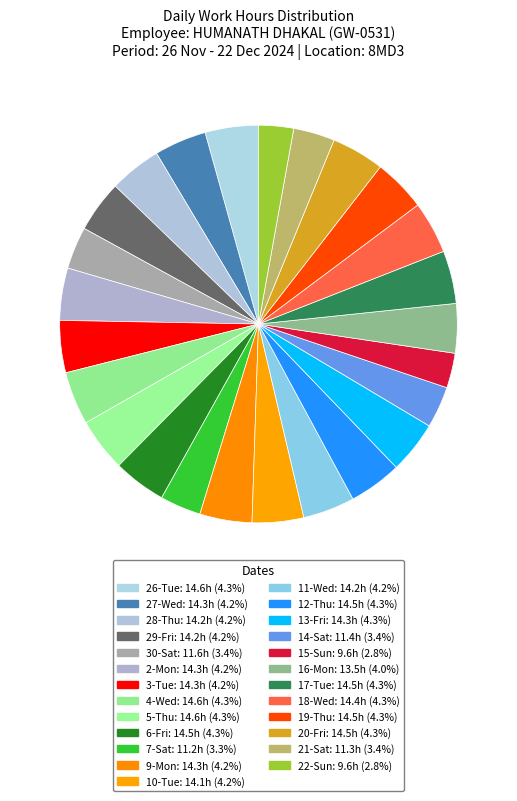

How many slices are in this pie chart?

25